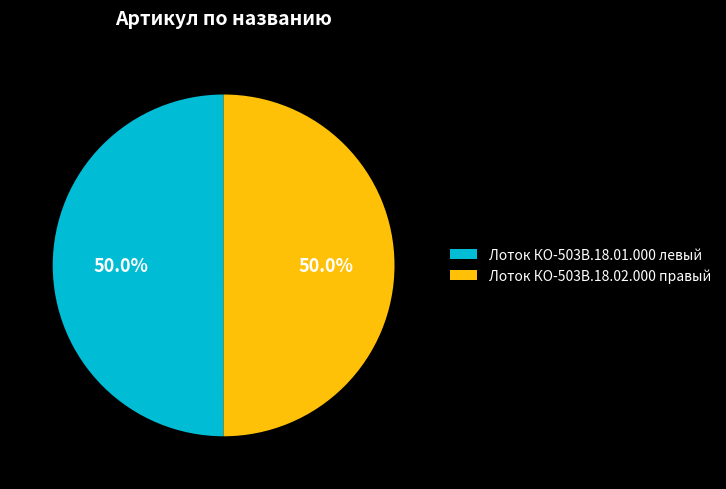

To the nearest percent, what portion does Лоток КО-503В.18.02.000 правый represent?

50%